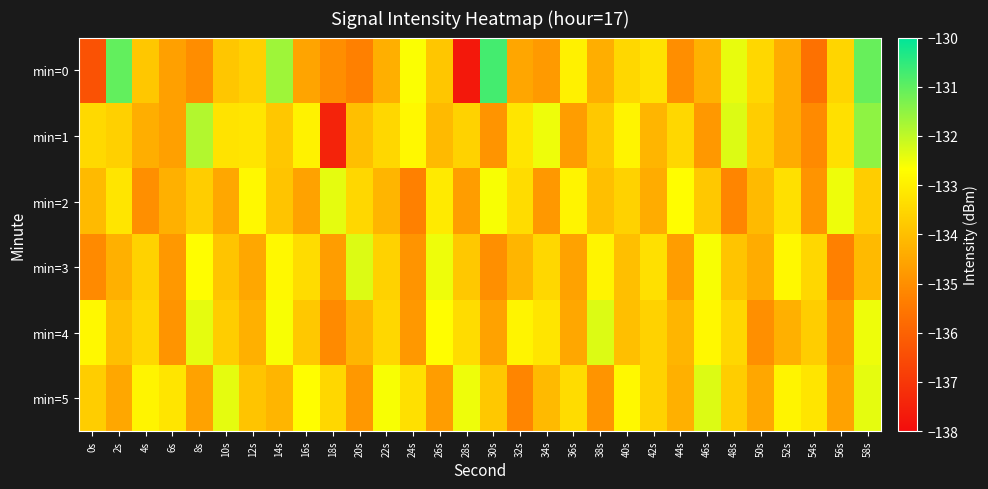

Which series has the largest range (max minus min)?

min=0